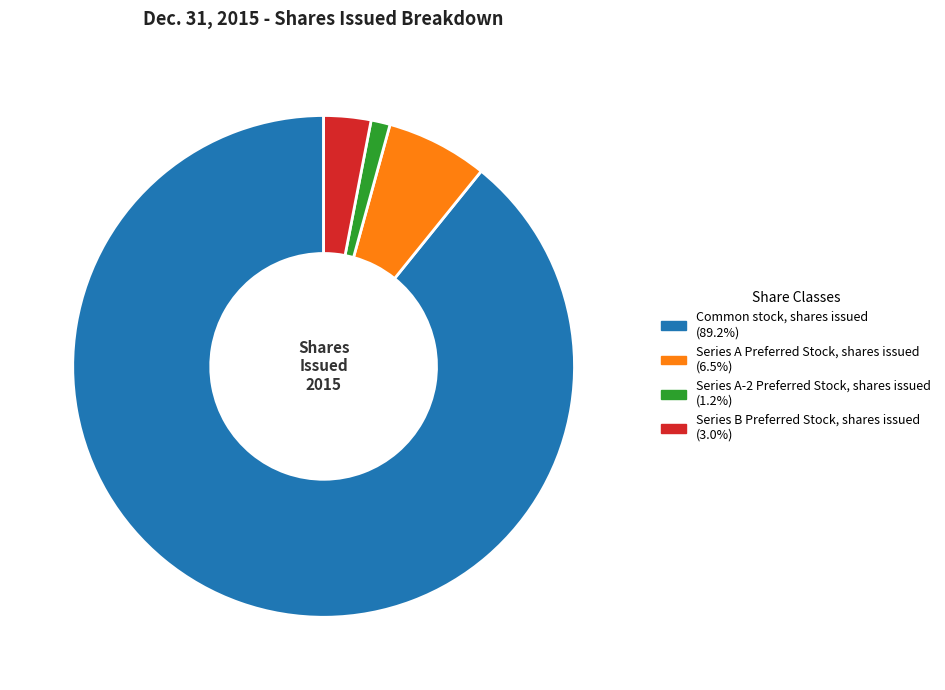

Which category has the biggest portion of the pie?

Common stock, shares issued